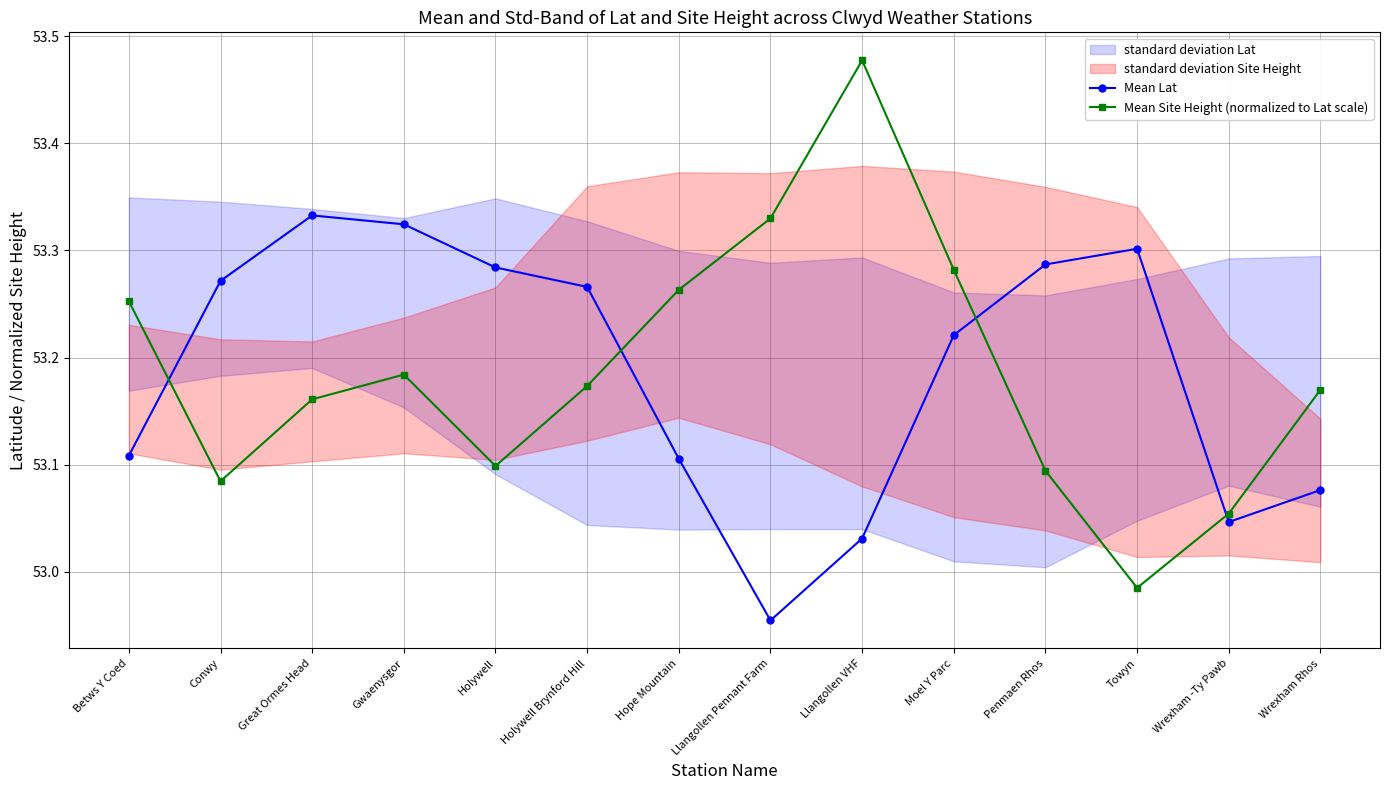

How many times do Mean Site Height (normalized to Lat scale) and Mean Lat cross each other?

4